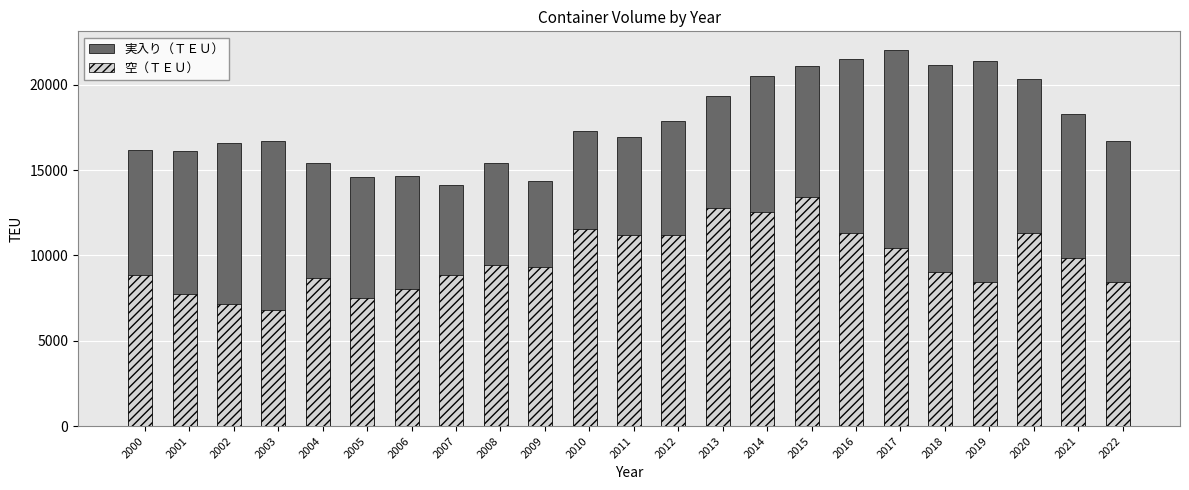

What are all the series names shown in the legend?

実入り（ＴＥＵ）, 空（ＴＥＵ）